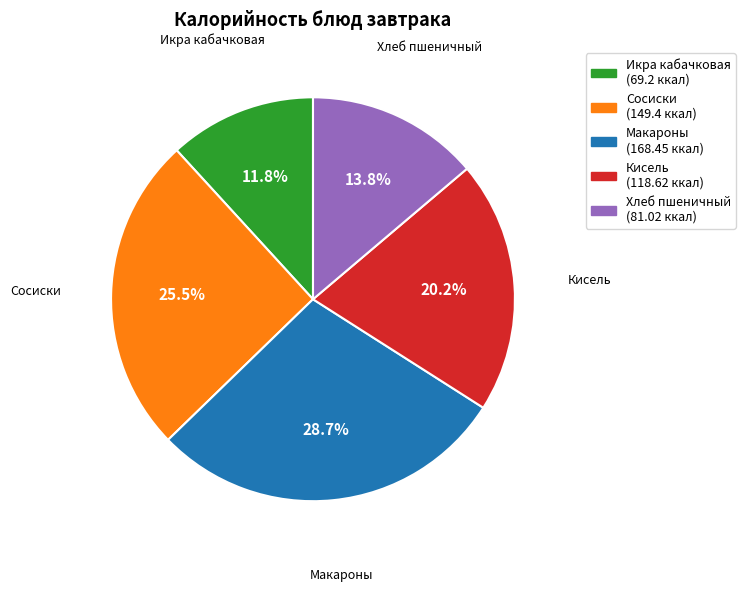

Does Икра кабачковая represent more than half of the total?

No